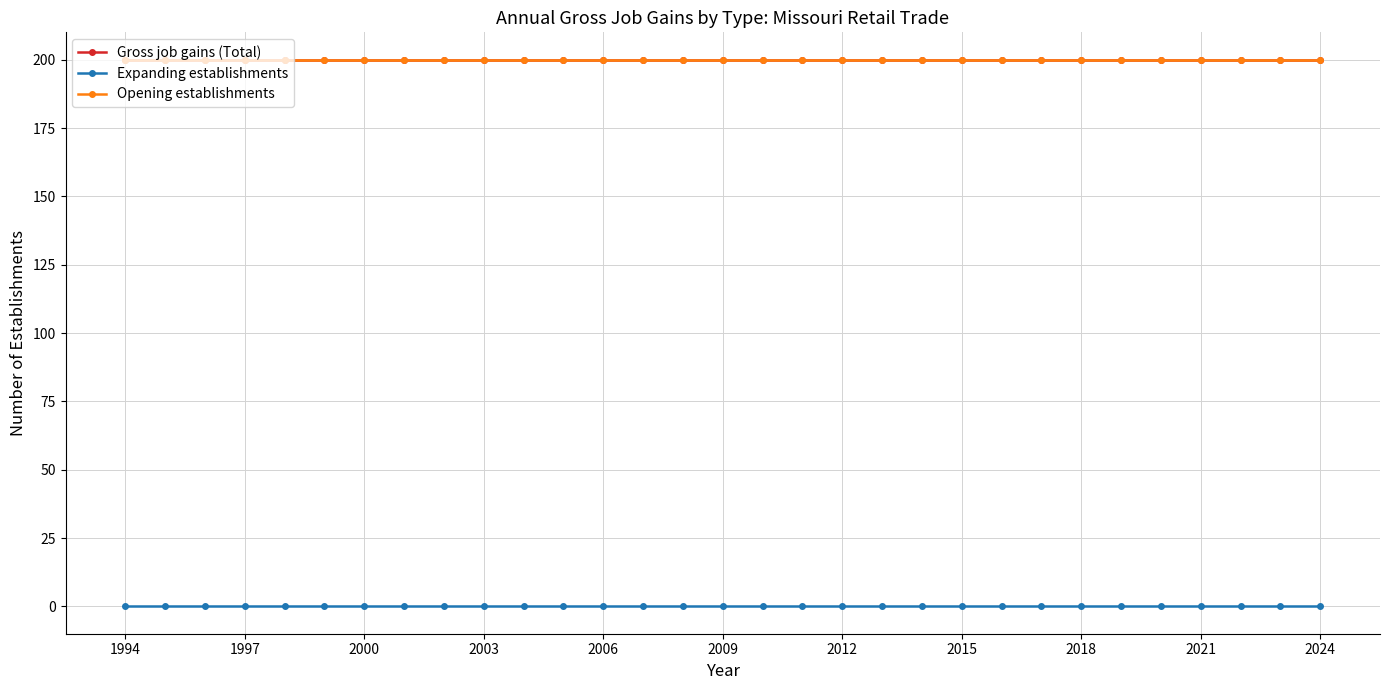

Does the chart have visible grid lines?

Yes